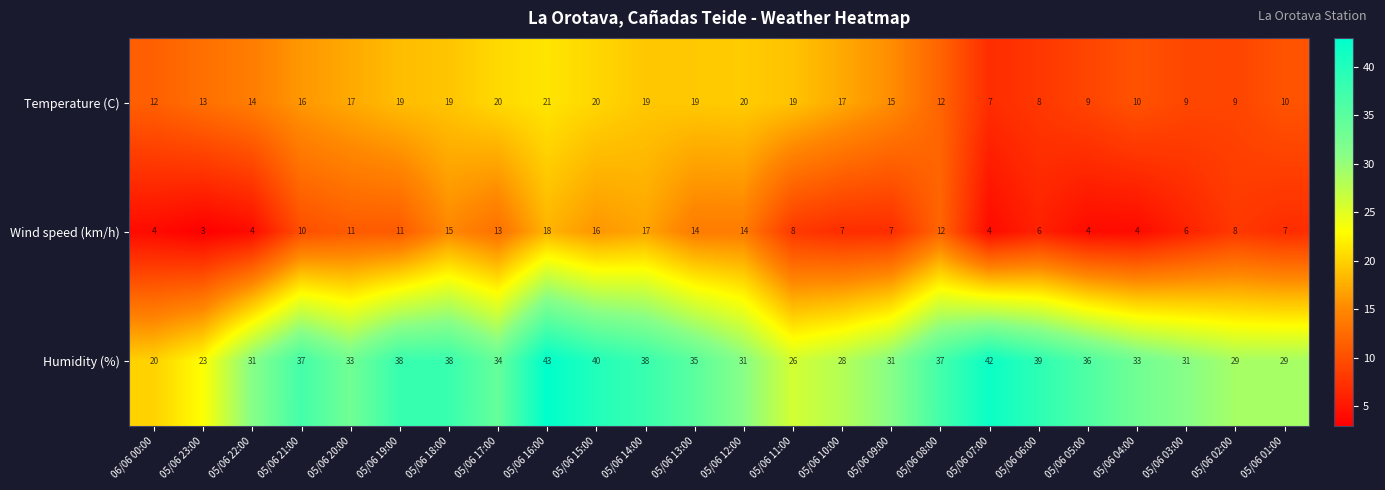

At how many categories does at least one series exceed 41?

2